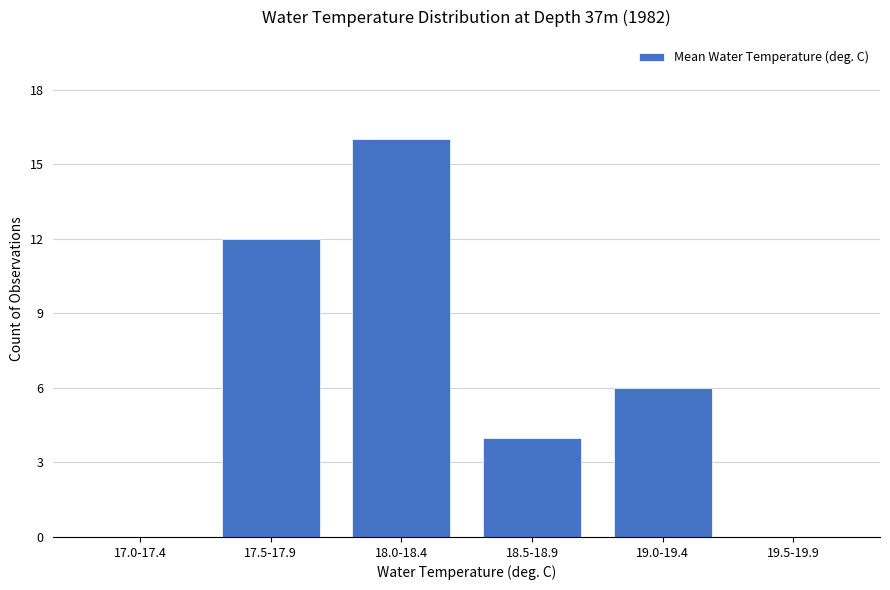

Reading left to right, list all the values displayed in this chart.

17.0-17.4=0	17.5-17.9=12	18.0-18.4=16	18.5-18.9=4	19.0-19.4=6	19.5-19.9=0